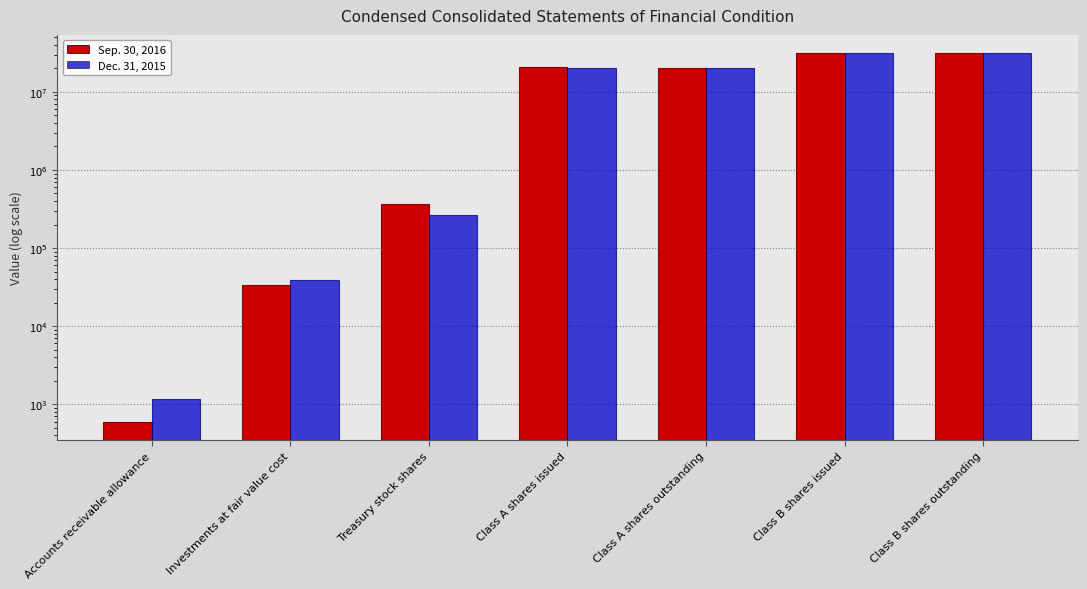

What value does the Dec. 31, 2015 series have at Class A shares outstanding, to the nearest 100?

20273100